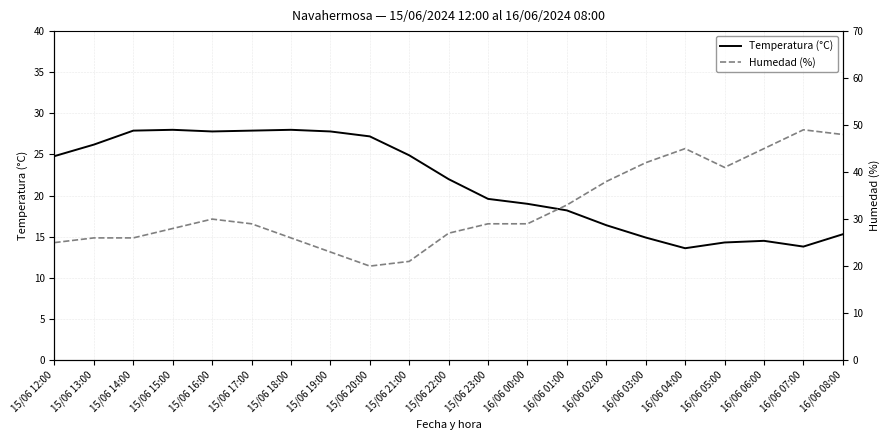

Between which two adjacent categories do Humedad (%) and Temperatura (°C) first intersect?

15/06 12:00 and 15/06 13:00